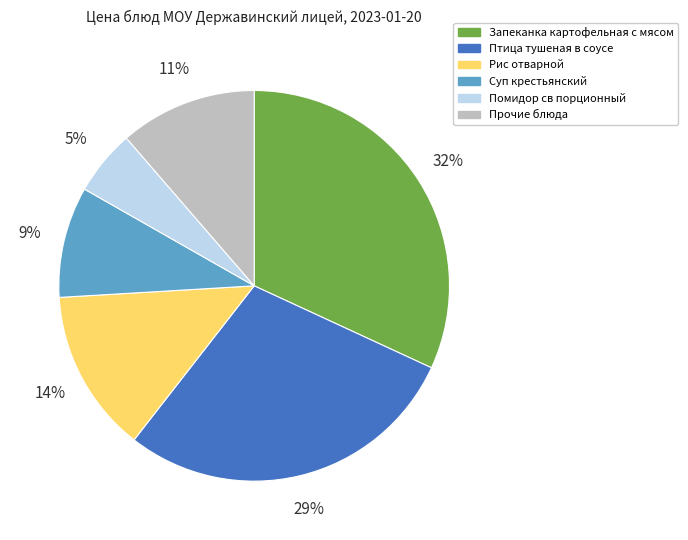

To the nearest percent, what is the average slice percentage?

17%